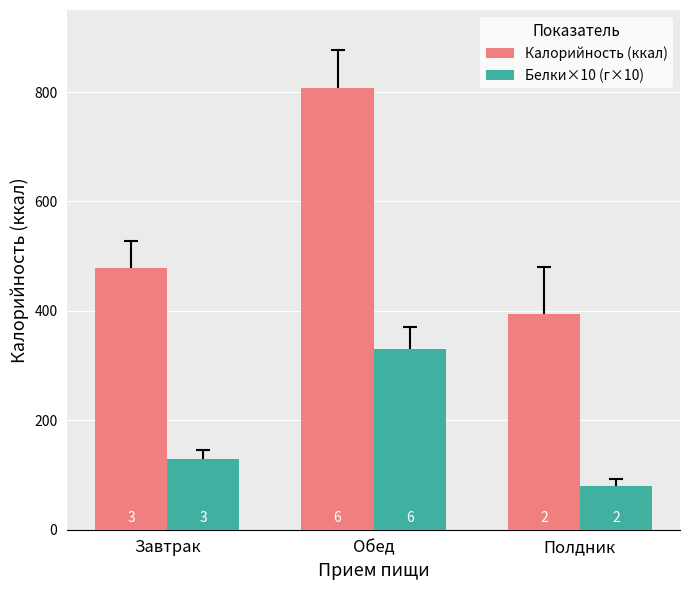

Which category has the lowest value in the Белки×10 (г×10) series?

Полдник